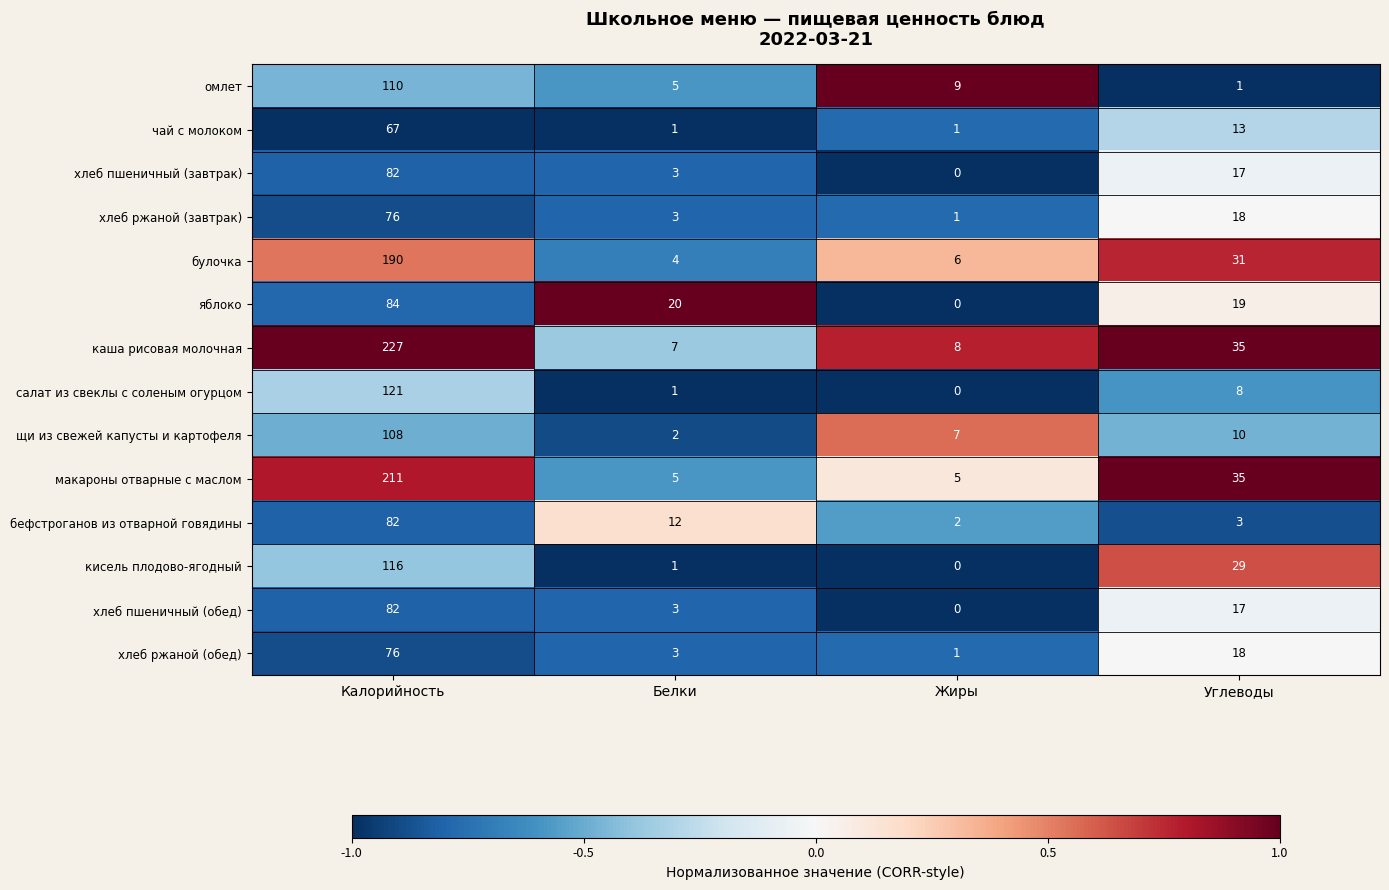

Is it true that яблоко equals 140 at Калорийность?

False